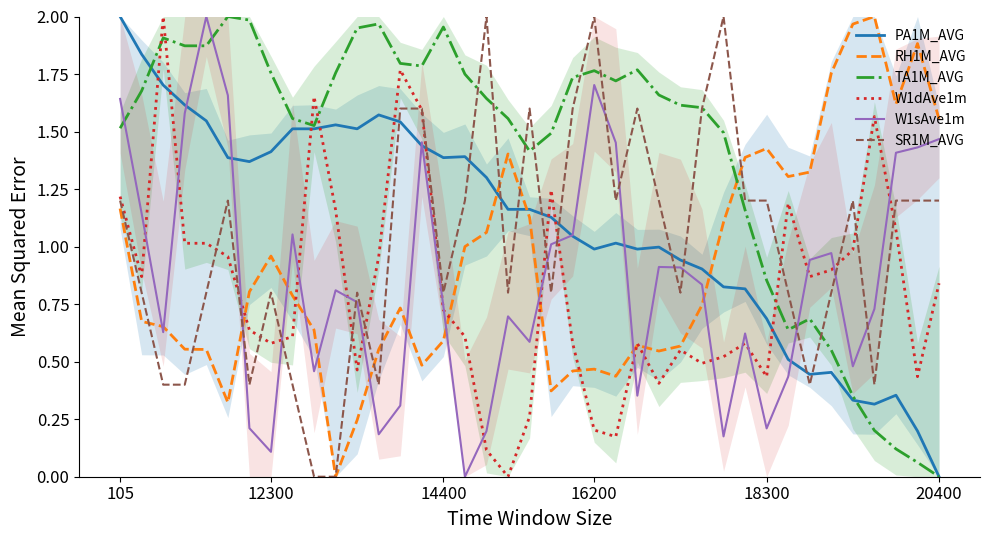

How many distinct data groups are displayed?

6